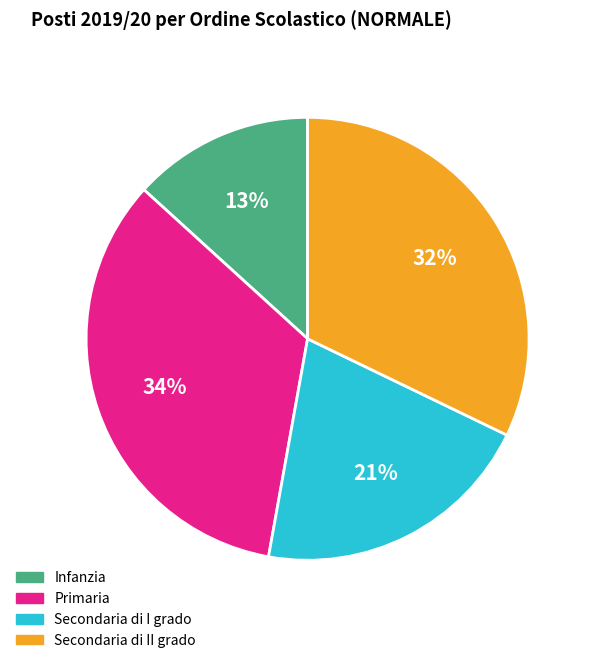

What is the largest slice in the pie chart?

Primaria